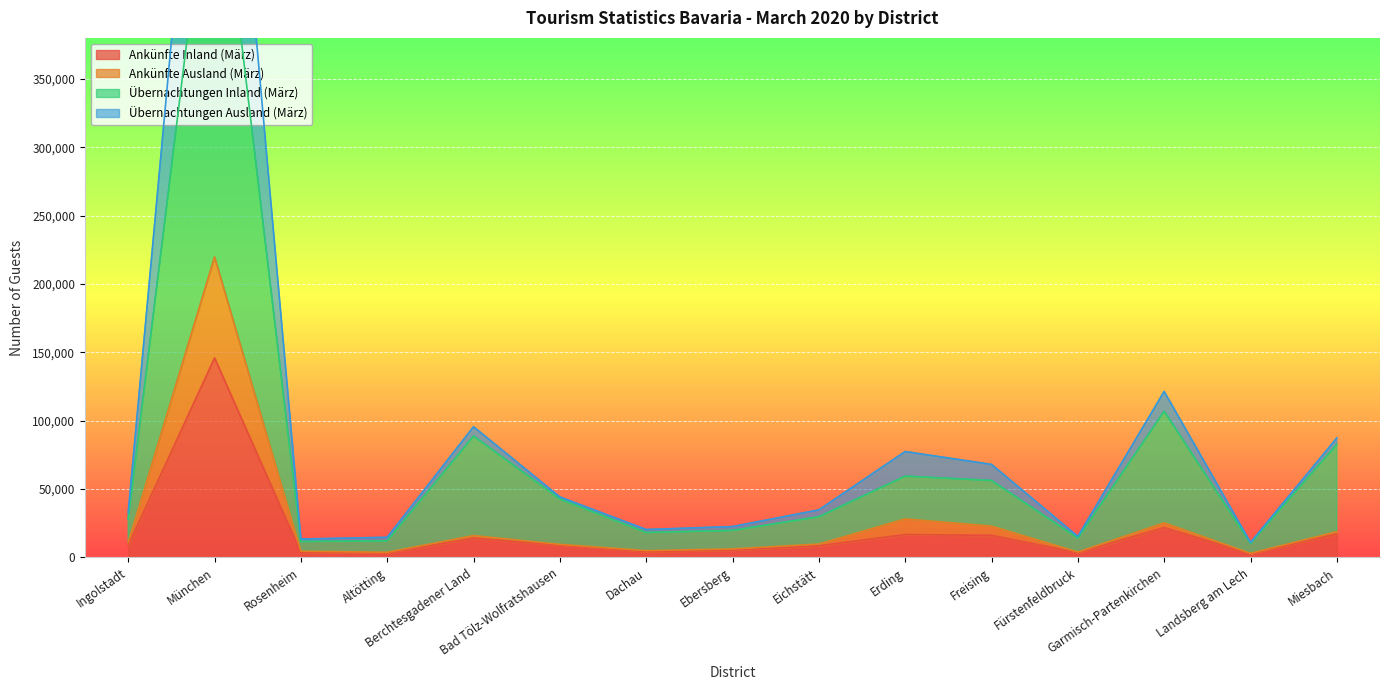

Which has a higher value, Erding or Miesbach?

Miesbach